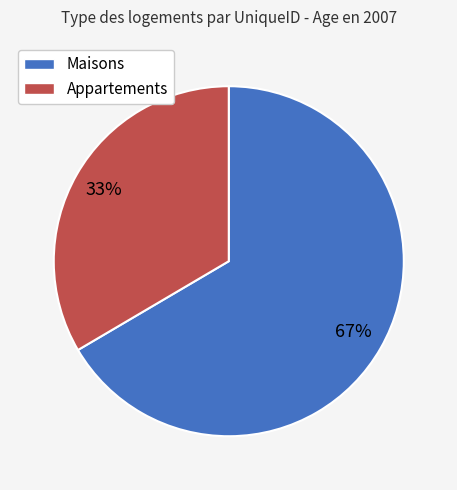

True or false: Appartements accounts for 33% of the total.

True